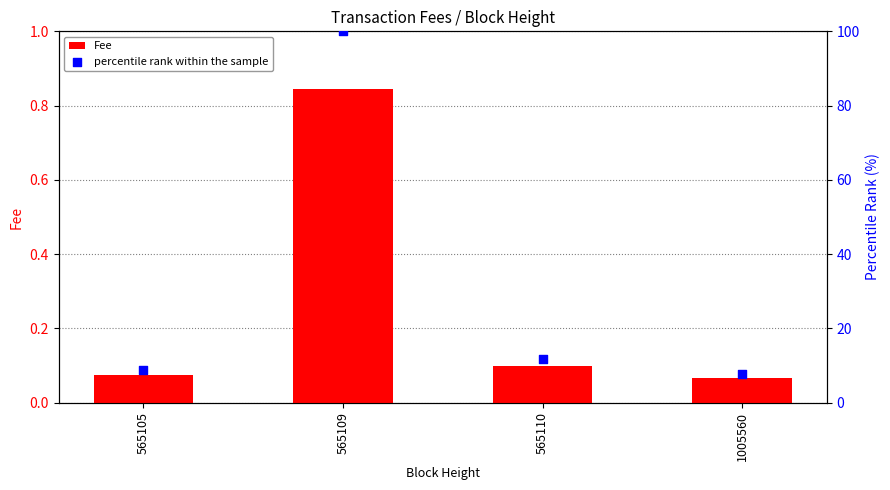

Which series has the largest Y range (max minus min)?

percentile rank within the sample